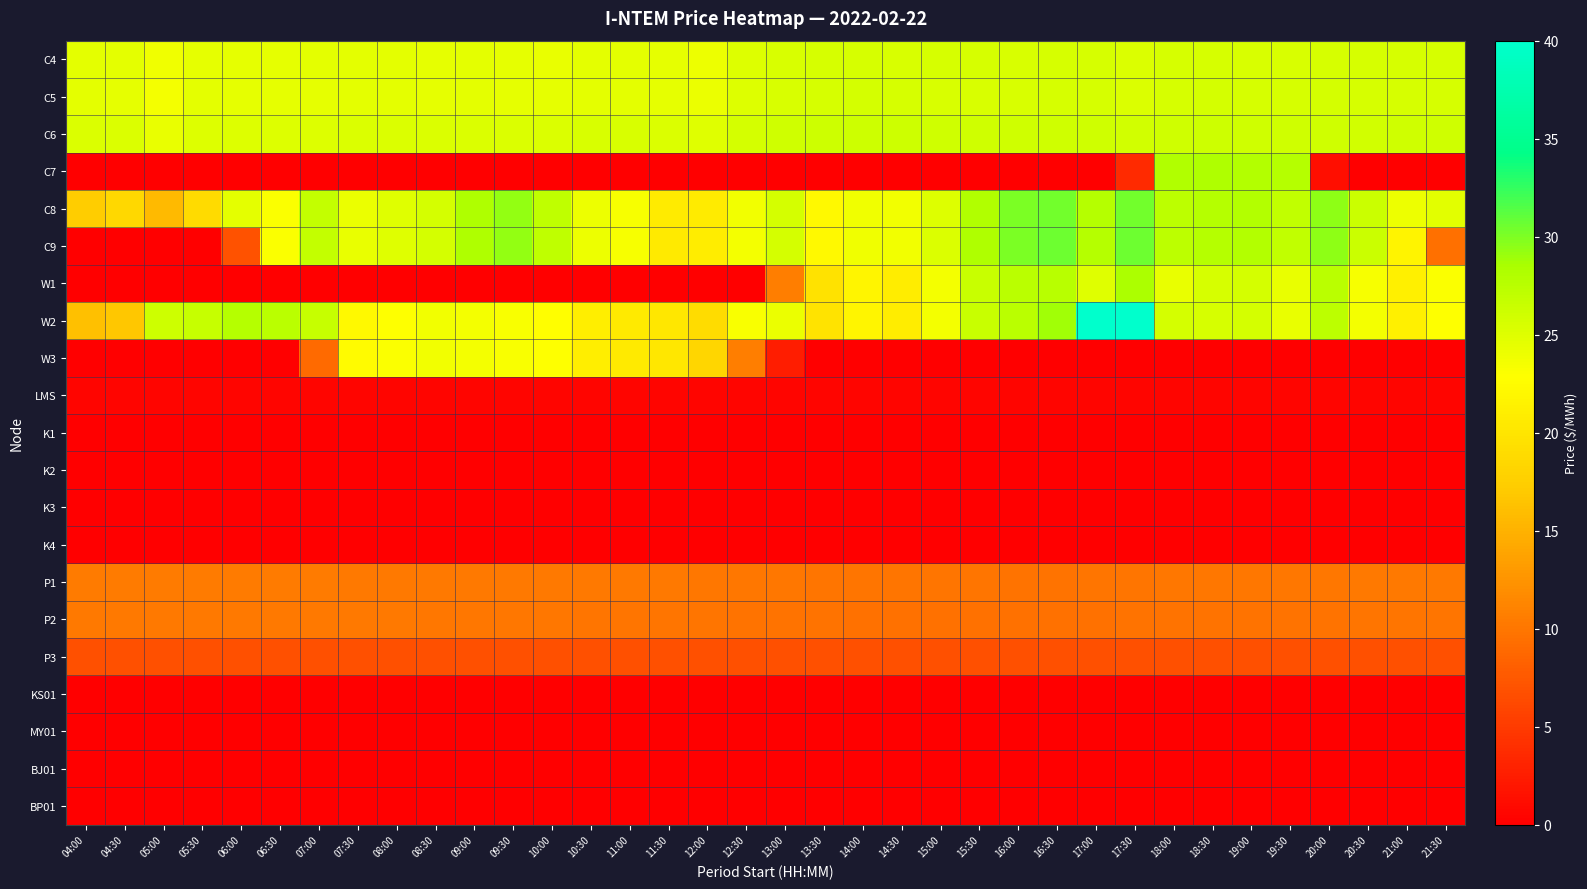

Which label corresponds to the smallest value in the chart?

18:30